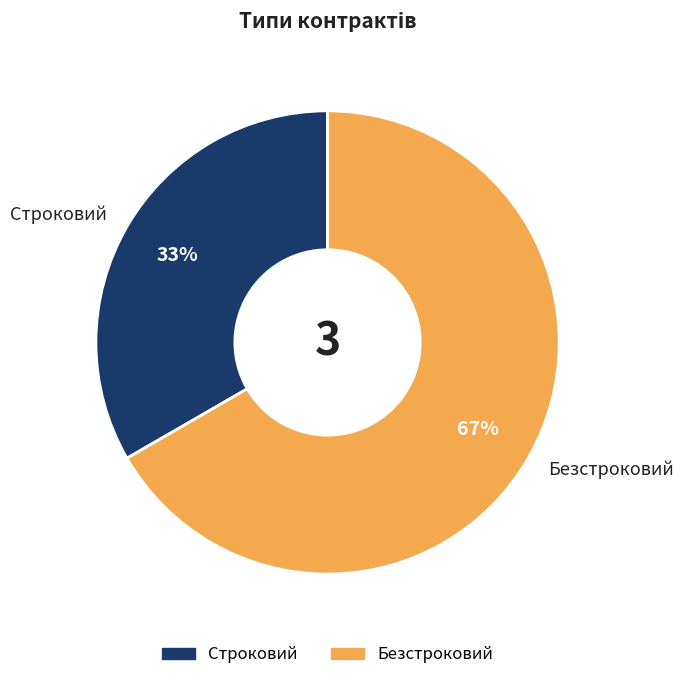

Is there a majority slice in this chart?

Yes